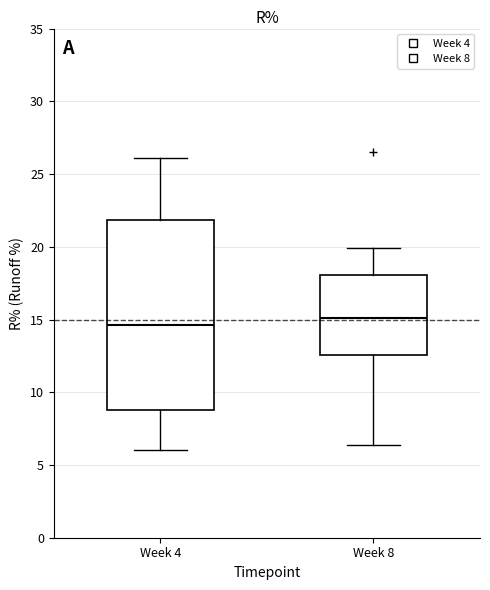

Which box is the tallest, from its lower edge to its upper edge?

Week 4